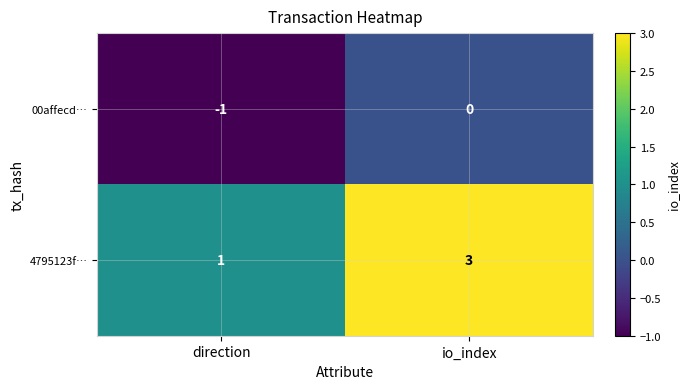

At which category is the sum across all series the highest?

io_index